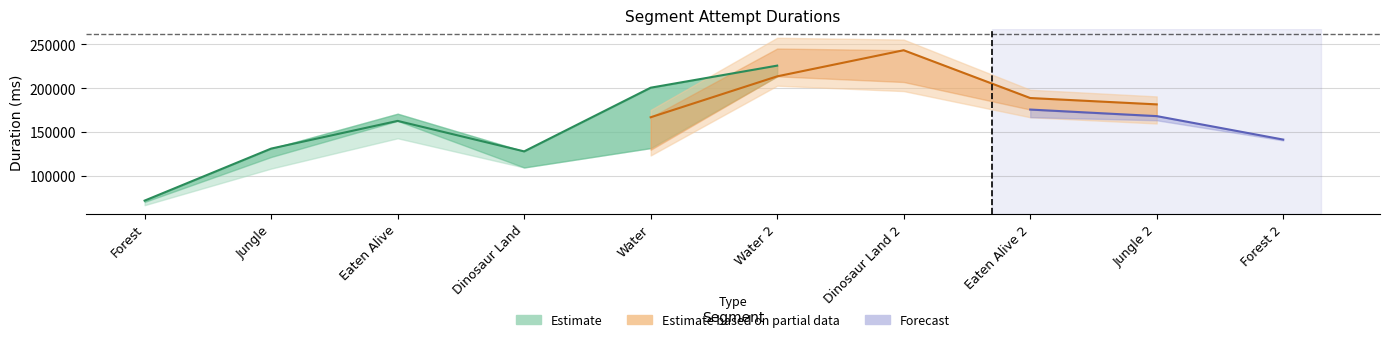

What is the label of the 1st point from the left?

Forest